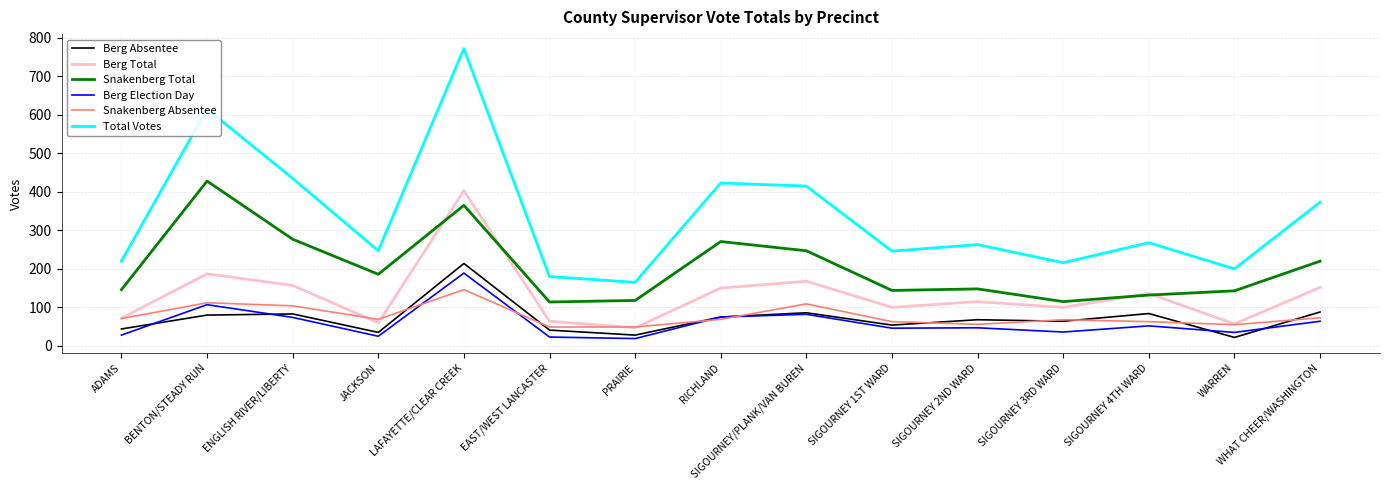

What is the difference between the maximum and minimum values in the Snakenberg Absentee series?

97